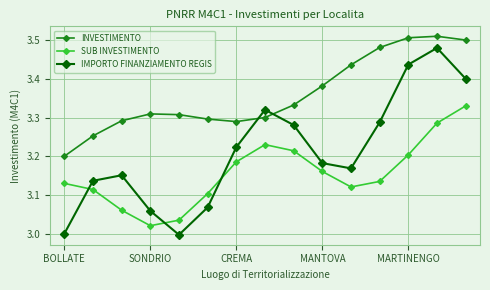

How many distinct data groups are displayed?

3